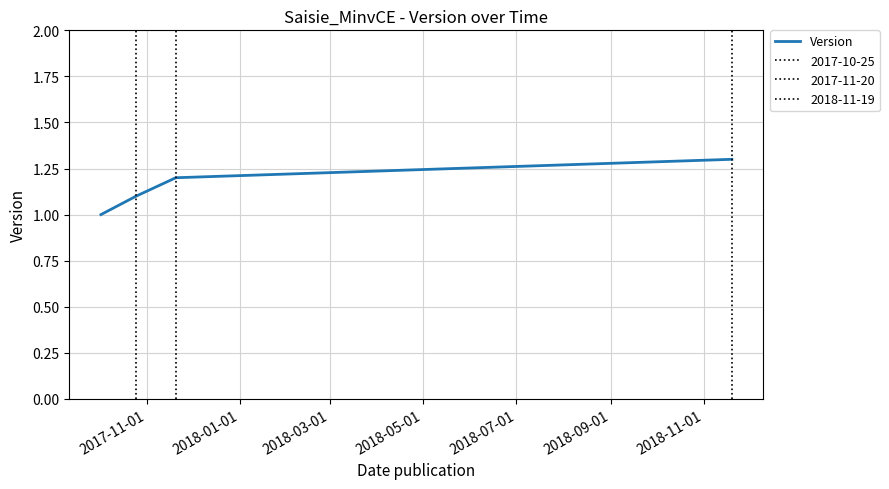

True or false: Version has more than 2 points higher than both neighbors.

False